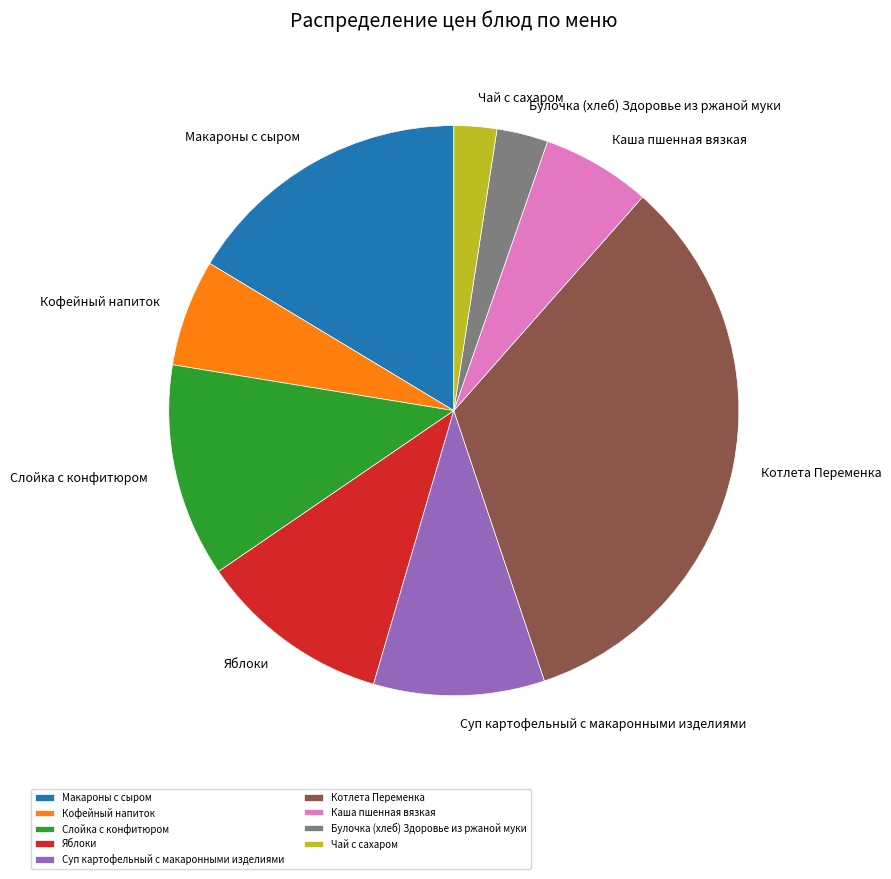

Which slice is the largest?

Котлета Переменка